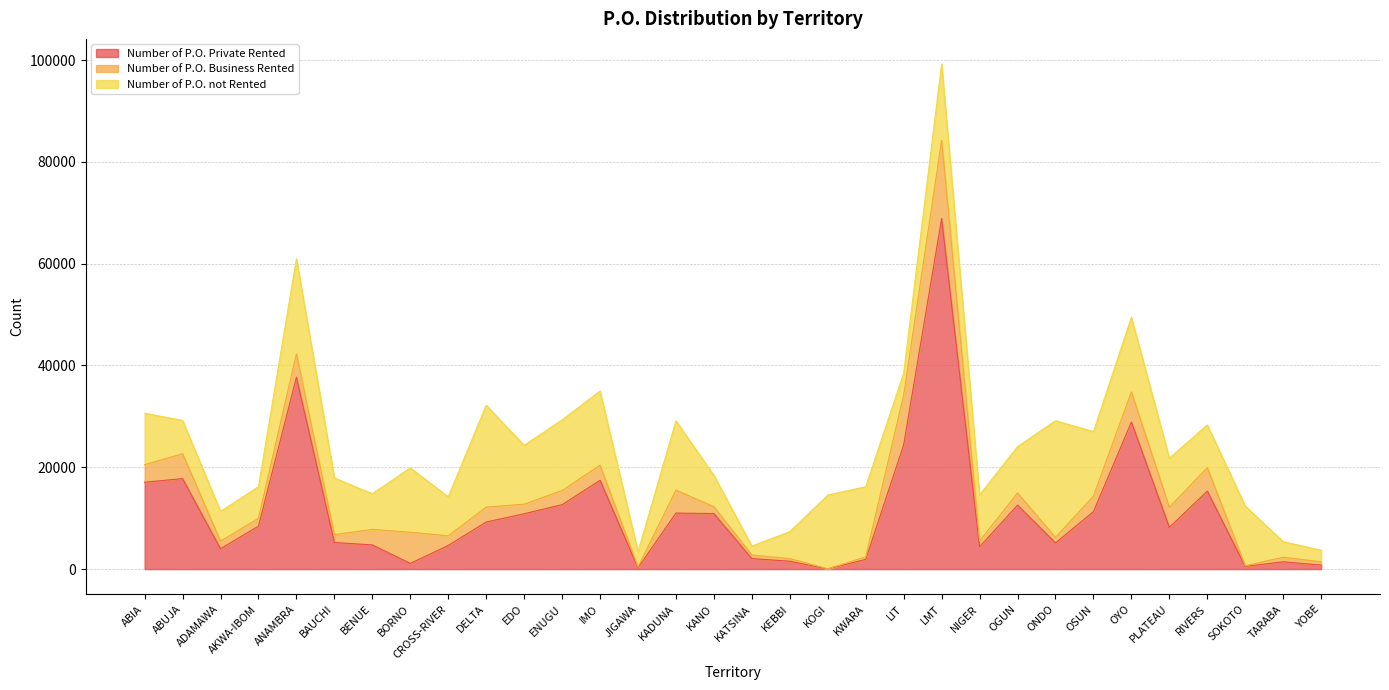

List the series in order of their peak value, lowest first.

Number of P.O. Business Rented, Number of P.O. not Rented, Number of P.O. Private Rented